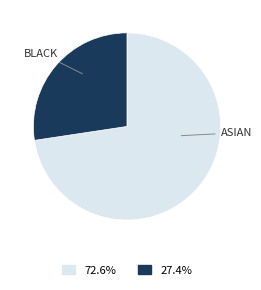

Does any single category account for the majority?

Yes